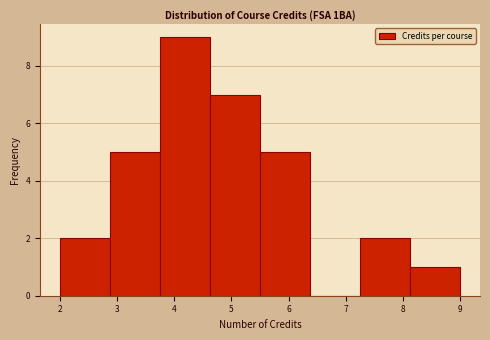

Reading left to right, transcribe this chart: for each bar, give the range it covers on the x-axis and its height. Neither the bar edges nor the heights are printed on the chart, so give them approximately, as read against the axes.

2.0 to 2.9: 2
2.9 to 3.8: 5
3.8 to 4.6: 9
4.6 to 5.5: 7
5.5 to 6.4: 5
6.4 to 7.3: 0
7.3 to 8.1: 2
8.1 to 9.0: 1